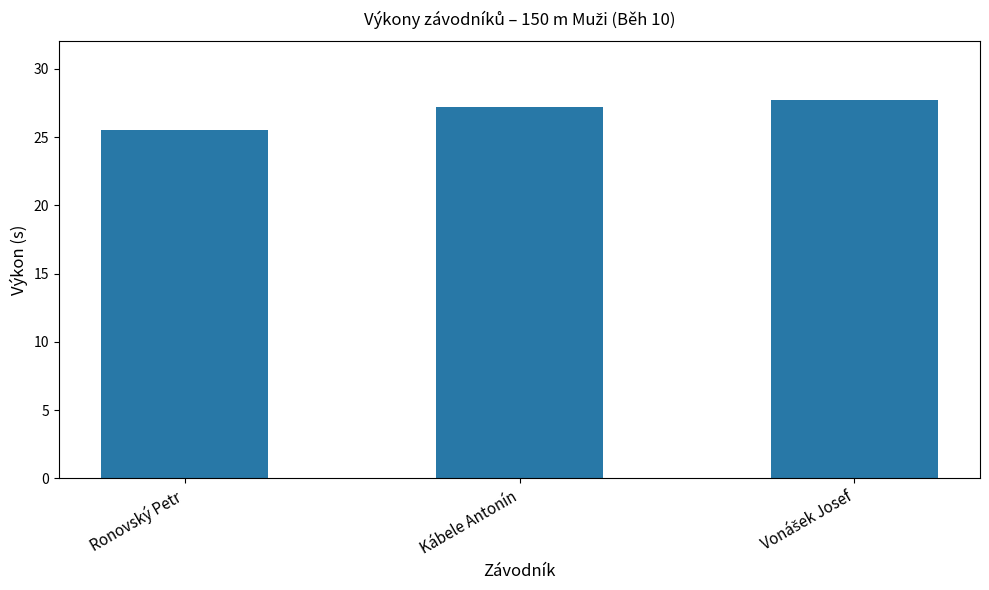

Reading left to right, transcribe all the data shown in this chart.

25.5	27.2	27.7